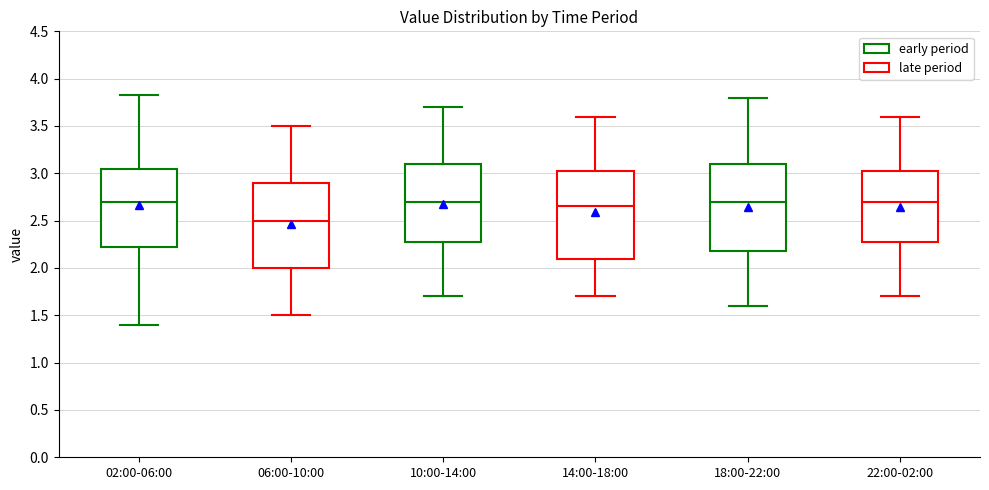

Where is the upper edge of the box for 18:00-22:00 on the y-axis? The values are not printed on the chart, so give them approximately, as read against the axis.

3.10